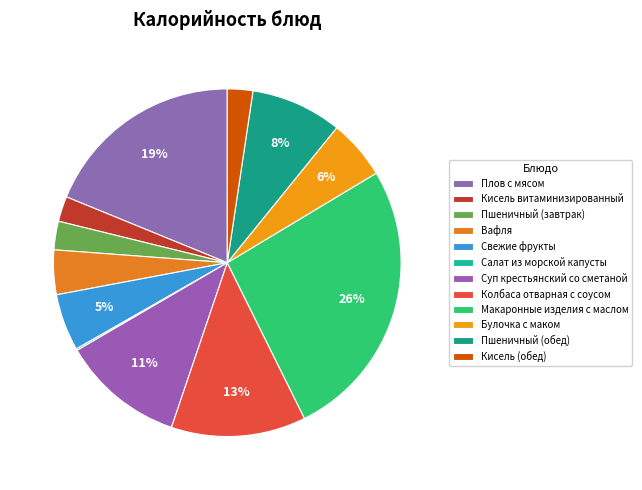

To the nearest percent, what is the average slice percentage?

8%